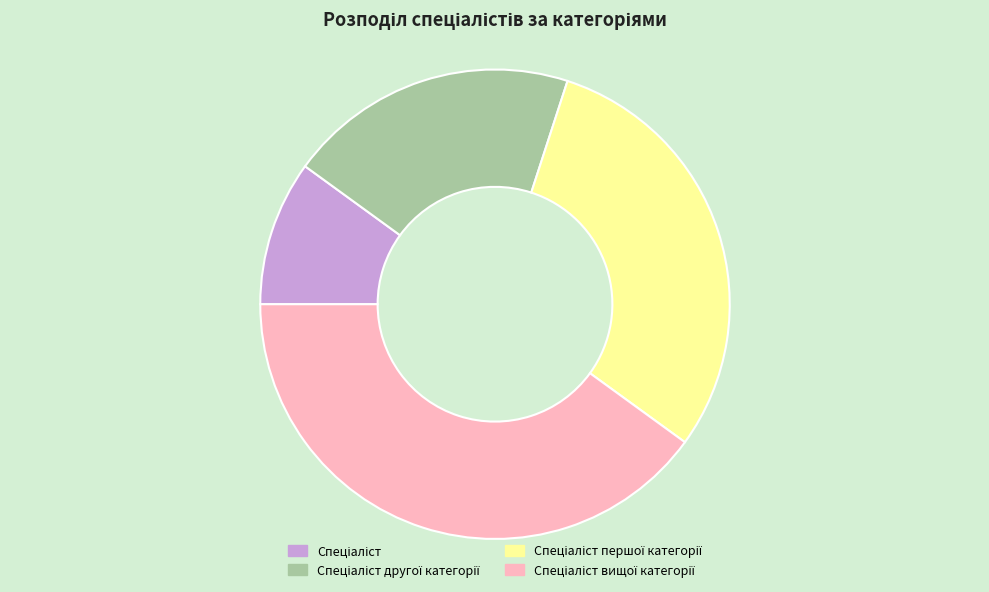

Does any single category account for the majority?

No